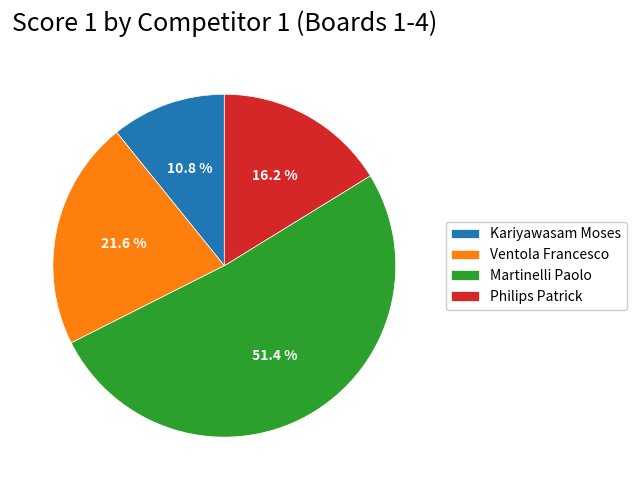

What is the largest slice in the pie chart?

Martinelli Paolo